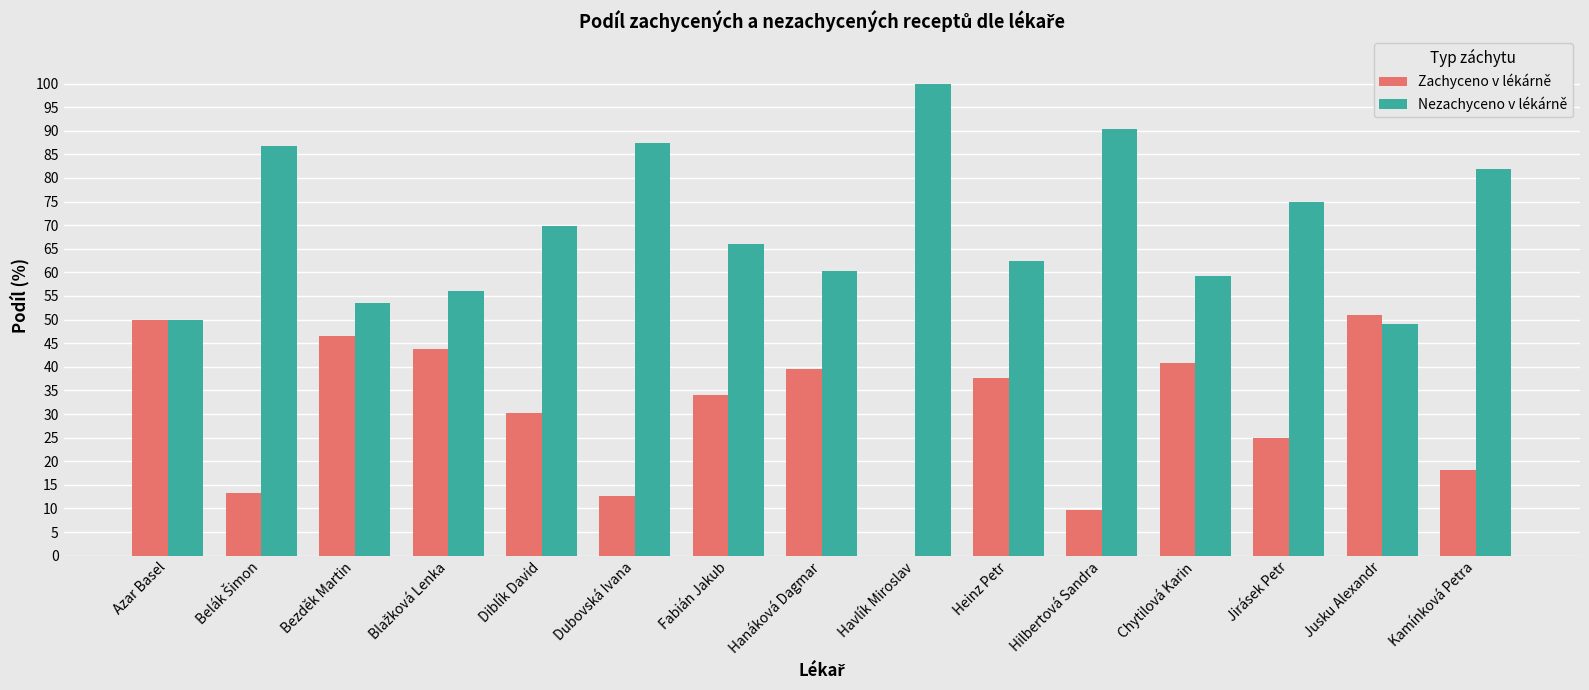

What is the difference between the Zachyceno v lékárně values at Hanáková Dagmar and Hilbertová Sandra?

29.9